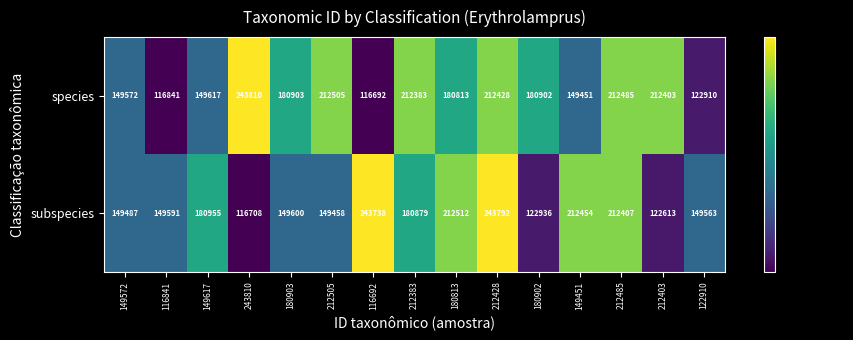

At which category is the sum across all series the highest?

212428